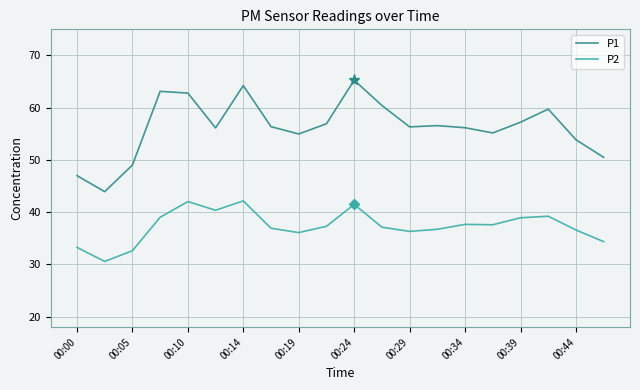

True or false: P2 and P1 cross at least once.

False